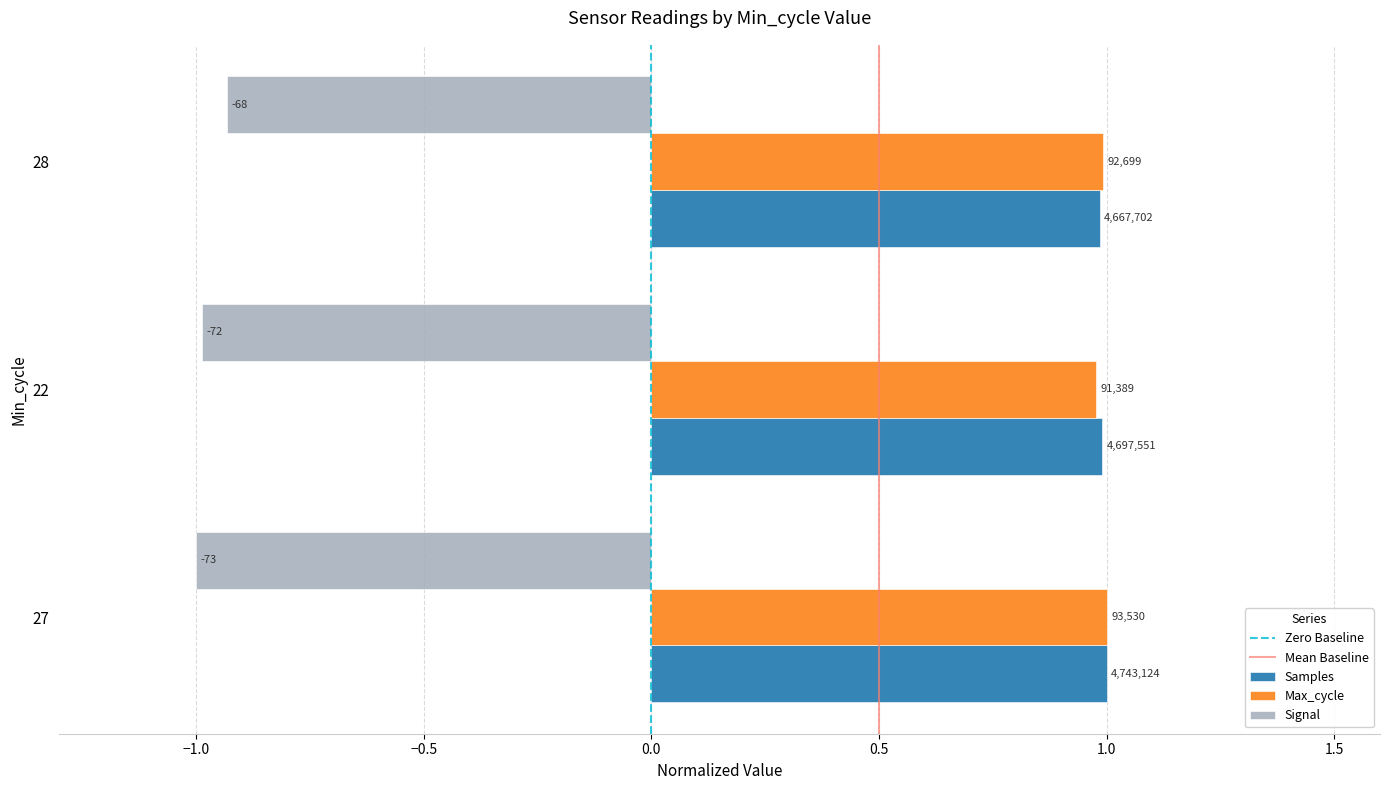

What value does the Max_cycle series have at 22?

1.0